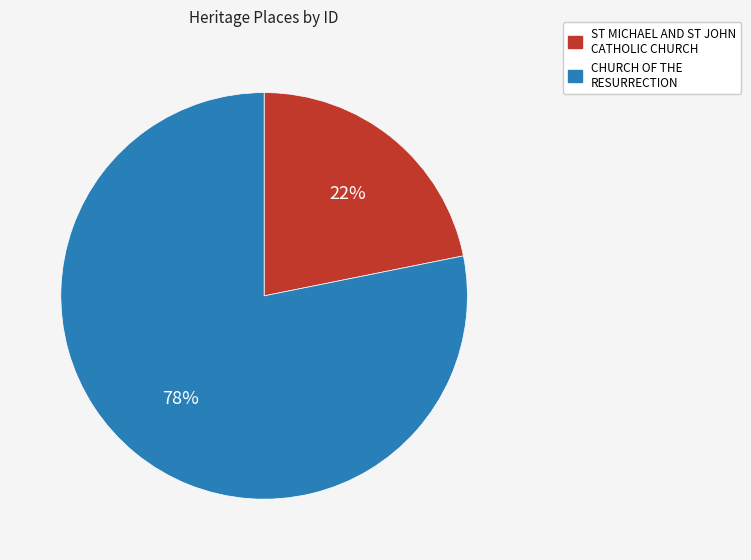

The ST MICHAEL AND ST JOHN CATHOLIC CHURCH slice represents 22% of the pie. True or false?

True